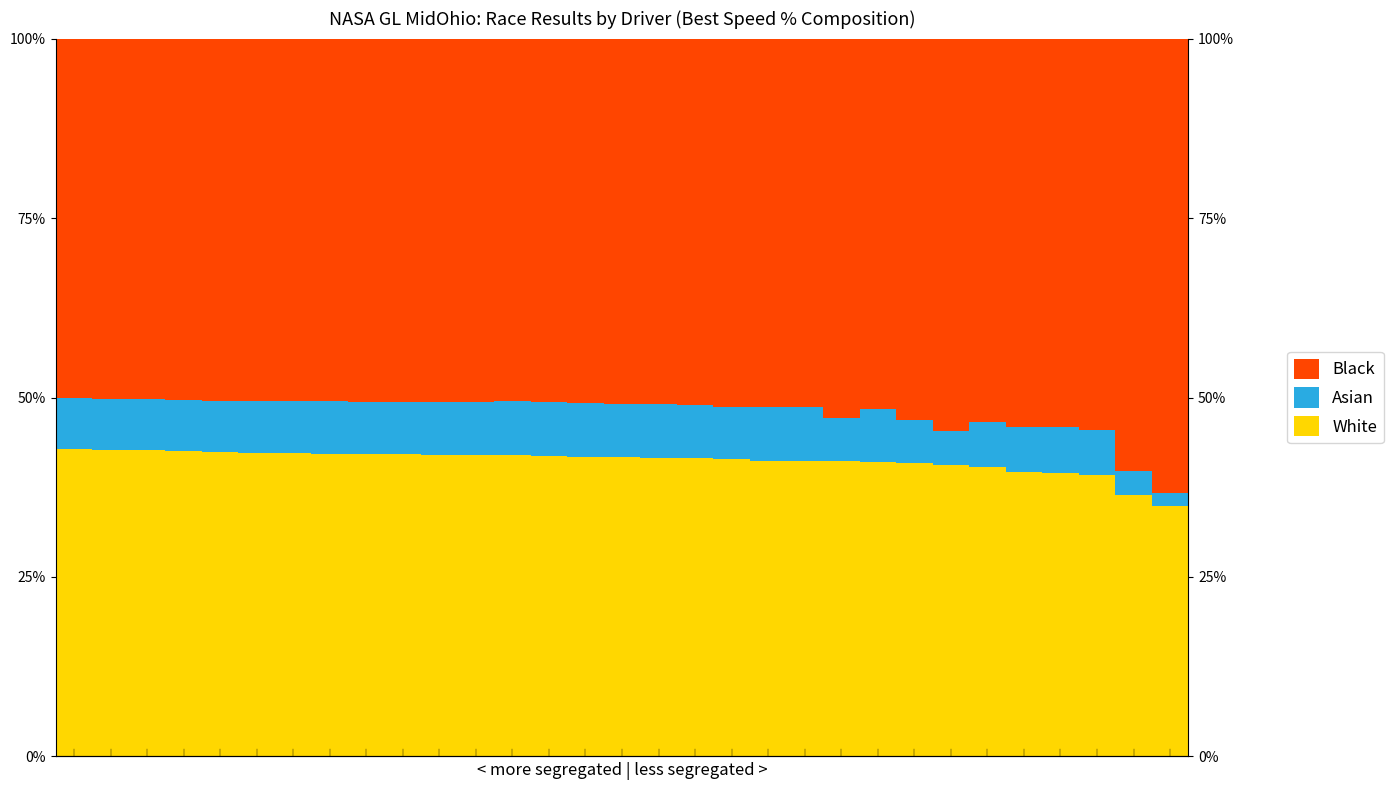

Where is White nearest to the value 38?

28